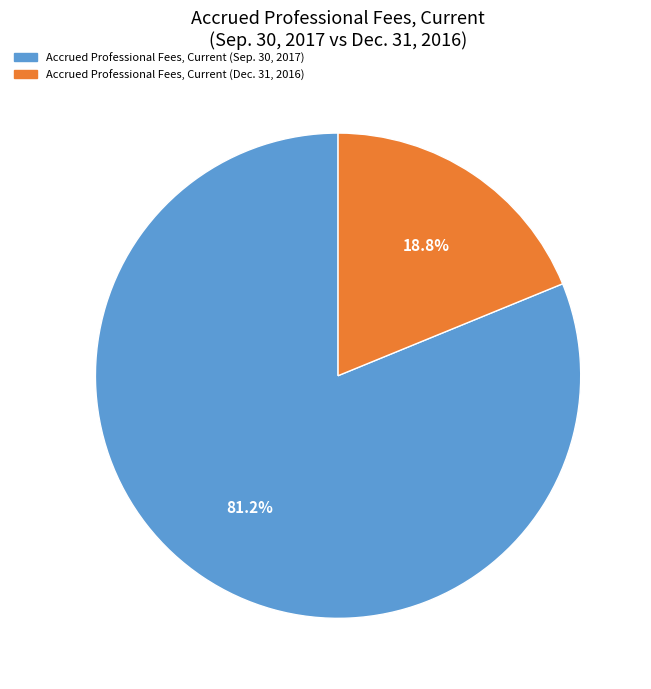

Rank the categories by value from highest to lowest.

Accrued Professional Fees, Current (Sep. 30, 2017), Accrued Professional Fees, Current (Dec. 31, 2016)